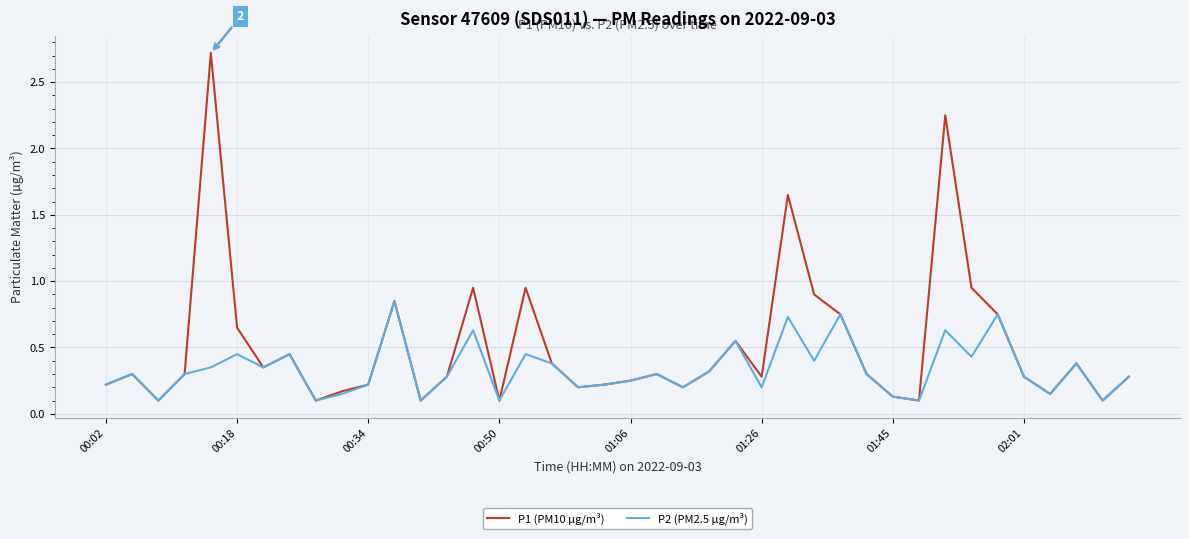

Which series has the largest total across all categories?

P1 (PM10 µg/m³)